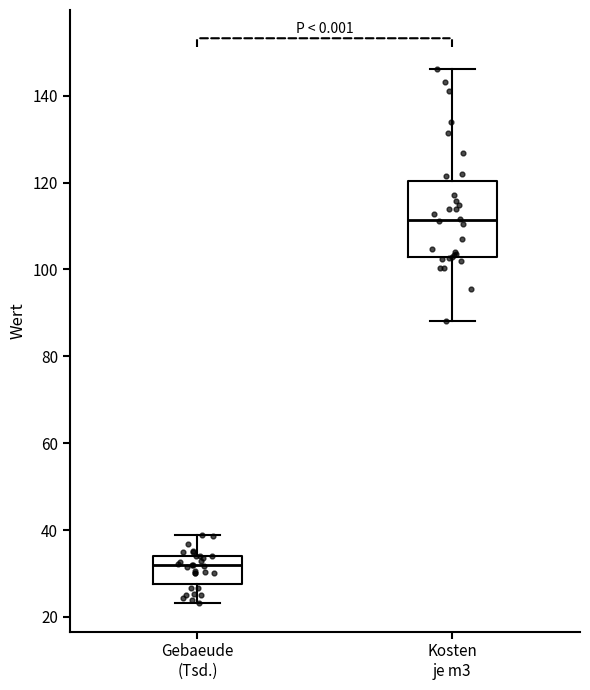

Reading left to right, transcribe this box plot: for each box, give where its median line is, the range the box spans, and where its two whiskers end, as read against the y-axis. The values are not printed on the chart, so give them approximately, as read against the axis.

Gebaeude (Tsd.): median 32, box 28 to 34, whiskers 24 to 38
Kosten je m3: median 112, box 102 to 120, whiskers 88 to 146